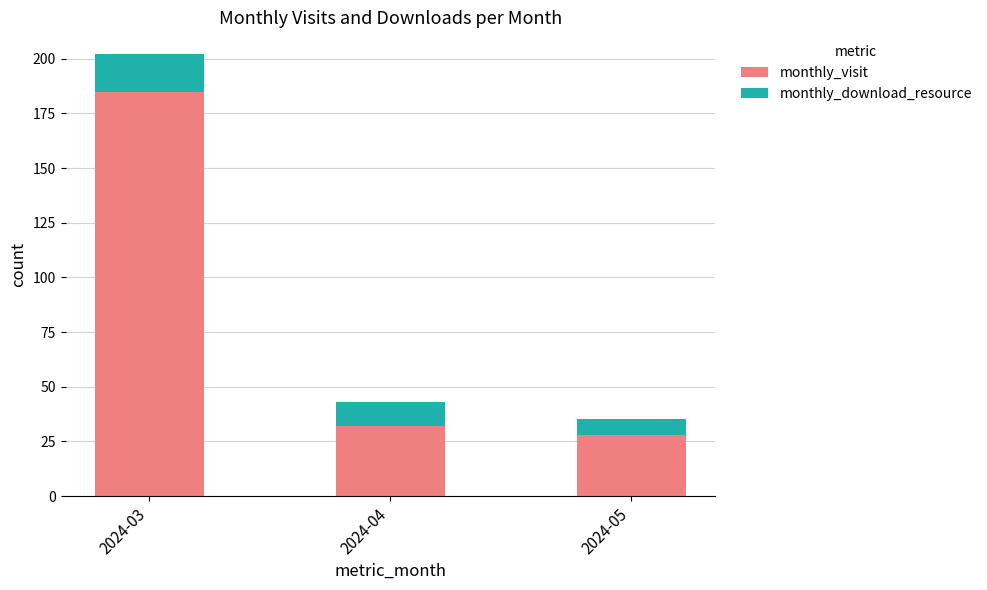

Reading left to right, what are the values for monthly_visit?

185	32	28